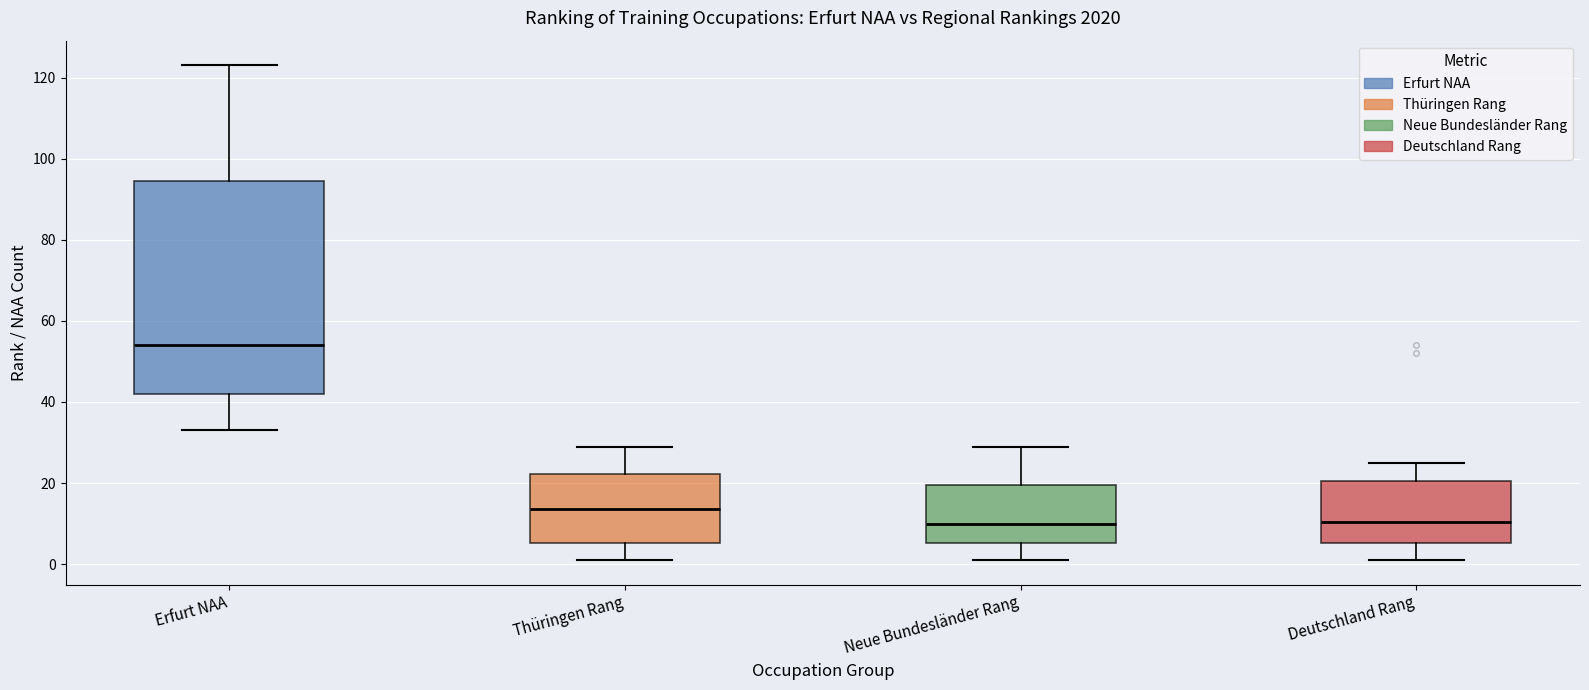

Reading left to right, read every box against the y-axis: the position of its median line, the range the box covers, and the ends of its whiskers. The values are not printed on the chart, so give them approximately, as read against the axis.

Erfurt NAA: median 54, box 42 to 94, whiskers 34 to 124
Thüringen Rang: median 14, box 6 to 22, whiskers 2 to 30
Neue Bundesländer Rang: median 10, box 6 to 20, whiskers 2 to 30
Deutschland Rang: median 10, box 6 to 20, whiskers 2 to 26